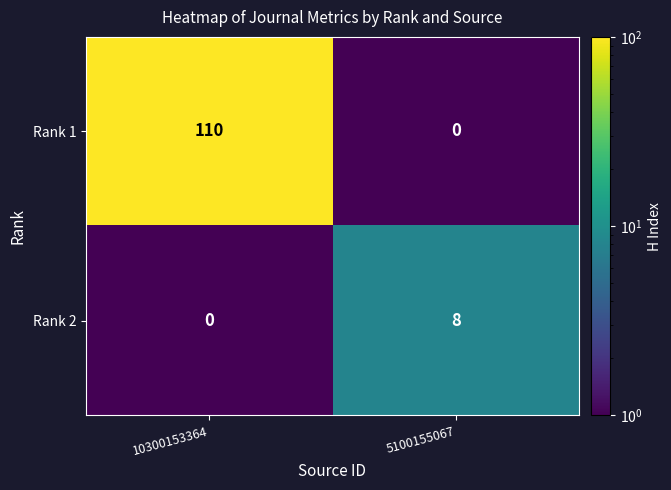

Reading left to right, extract all data points from this chart.

Rank 1: 110	0
Rank 2: 0	8